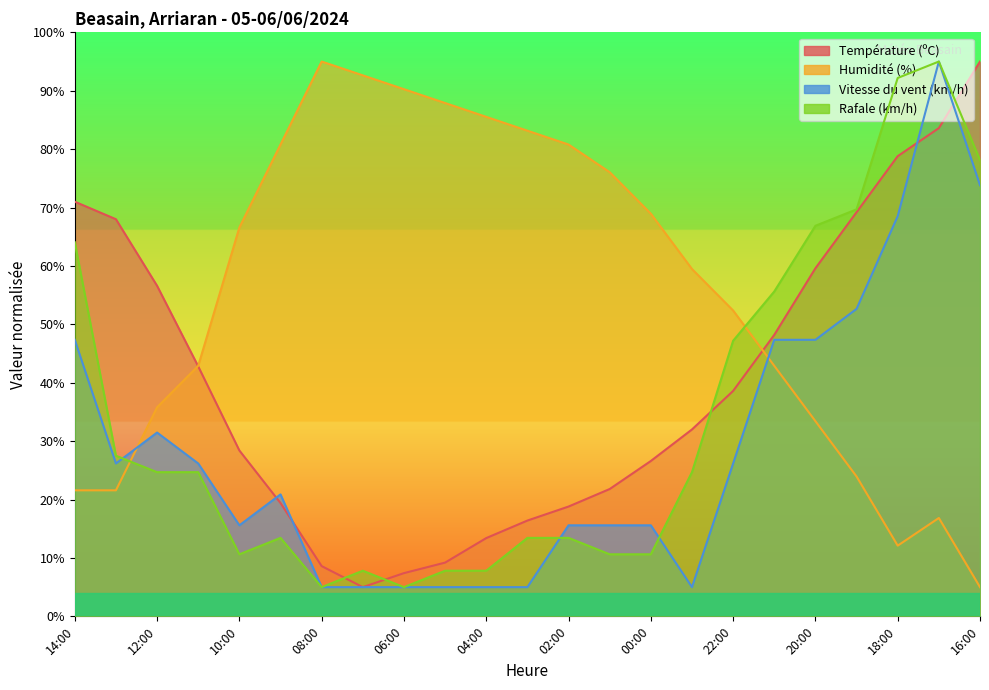

At which category does Vitesse du vent (km/h) reach its first local peak?

12:00